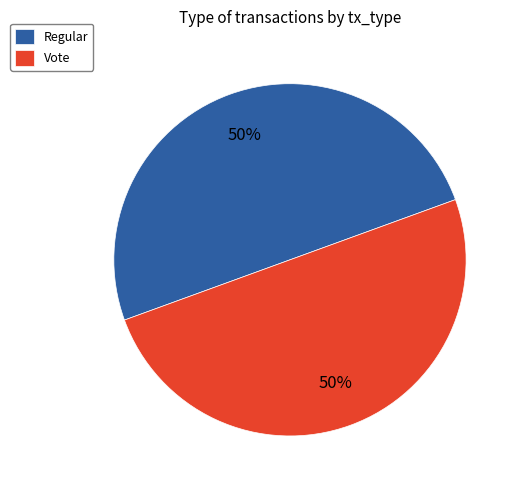

The Vote slice represents 42% of the pie. True or false?

False